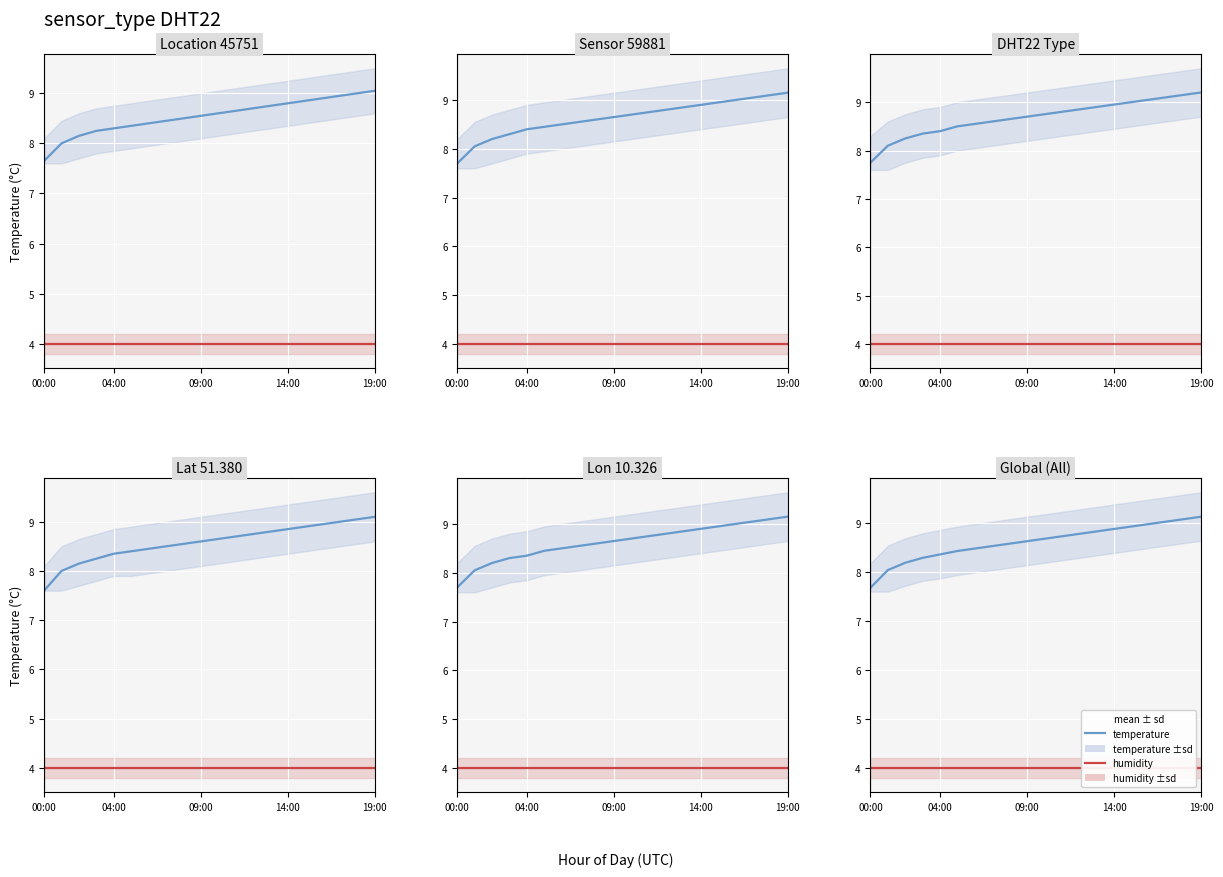

What are all the series names shown in the legend?

temperature, humidity